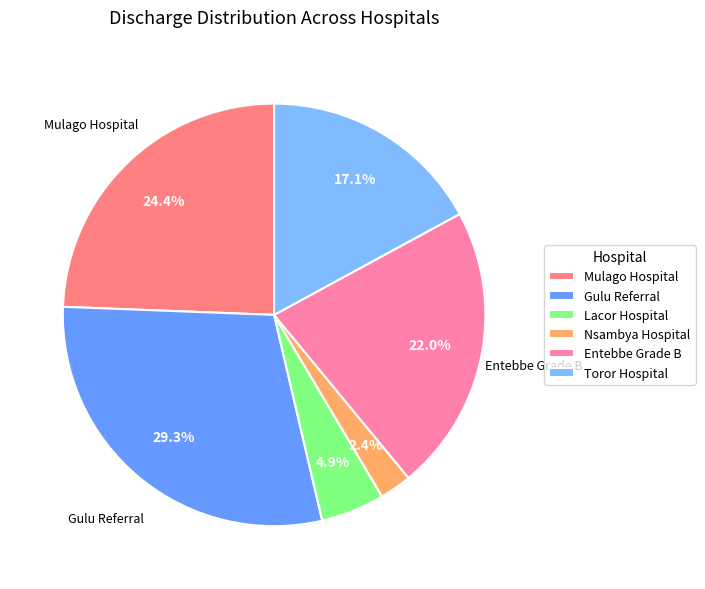

What is the ratio of the value at Nsambya Hospital to the value at Toror Hospital?

0.1